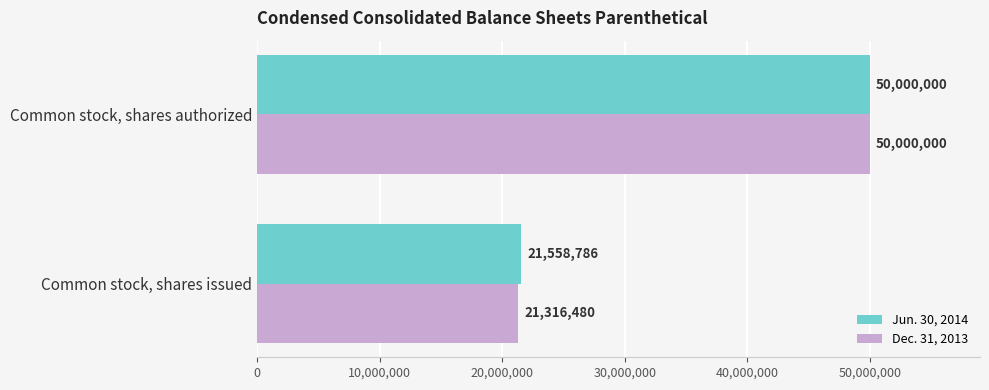

What is the spread (max minus min) of values at Common stock, shares issued?

242306